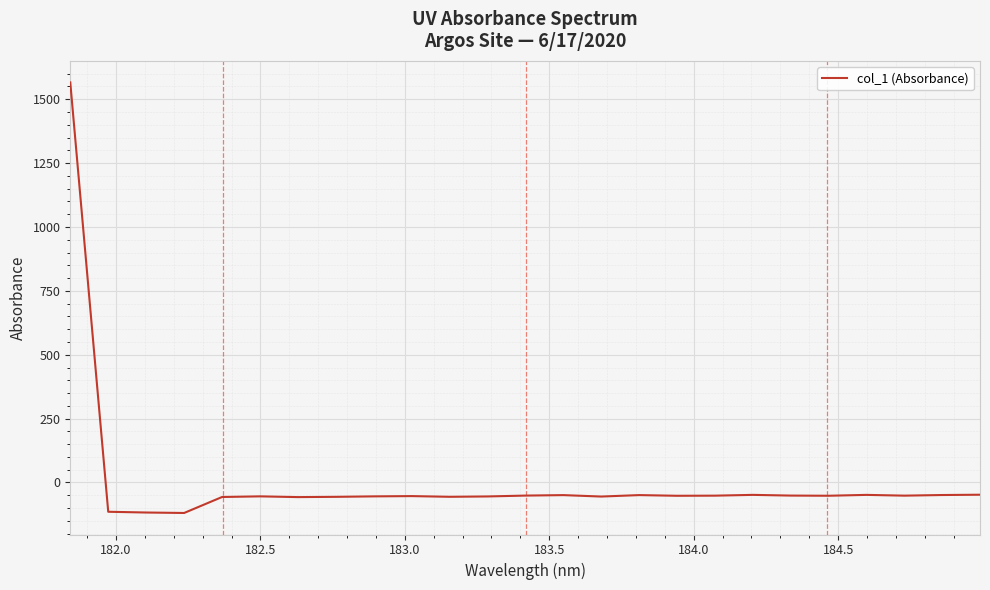

What is the greatest value displayed?

1565.7